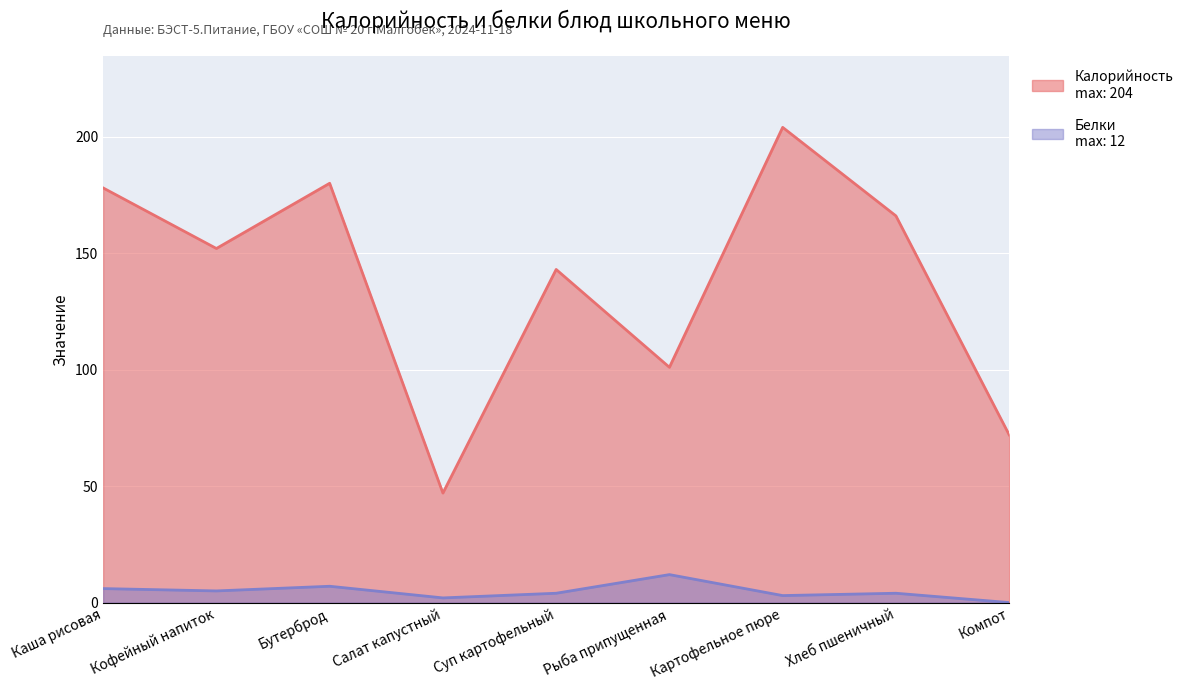

What is the label of the 8th point from the right?

Кофейный напиток